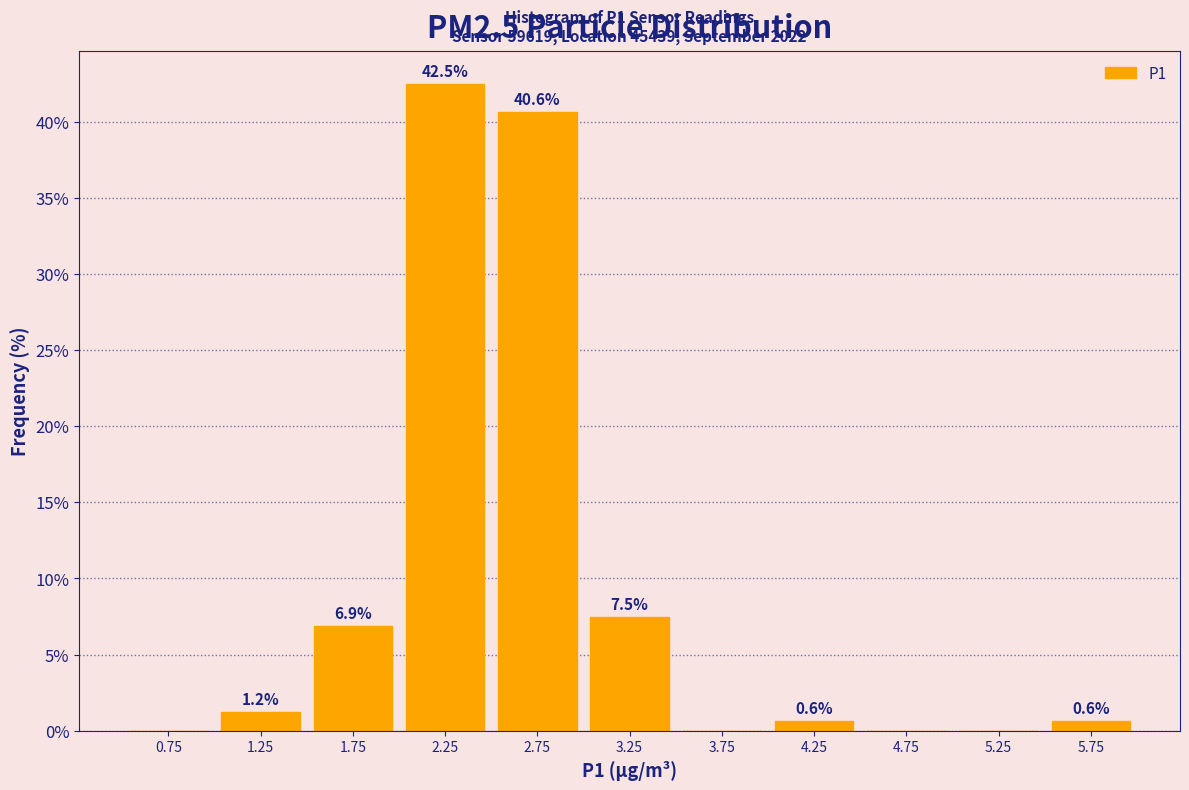

Which range on the x-axis has the tallest bar?

2.0 to 2.5